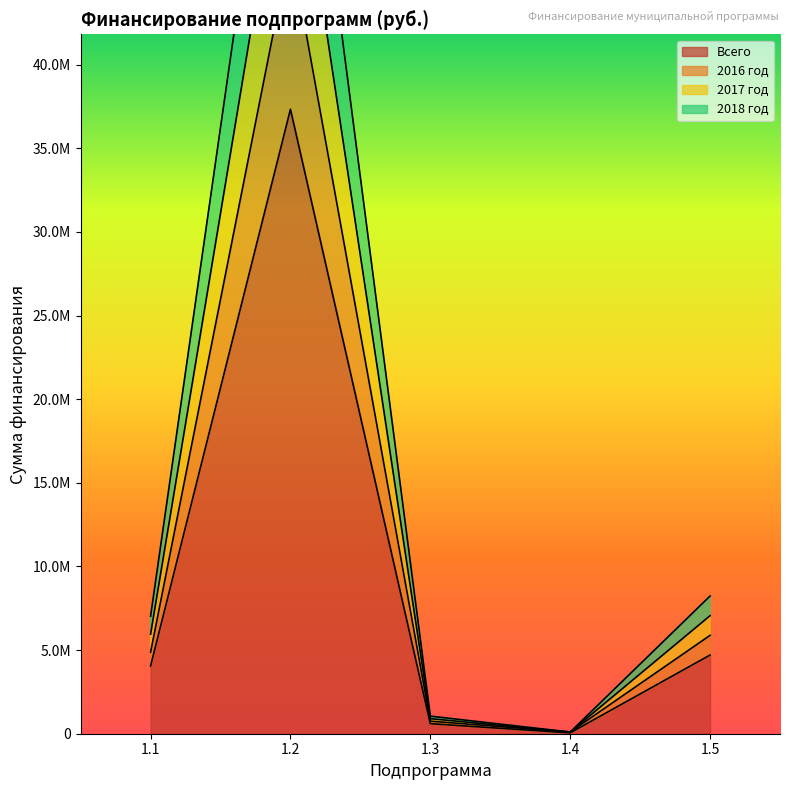

What is the average value of the 2016 год series?

11734075.5